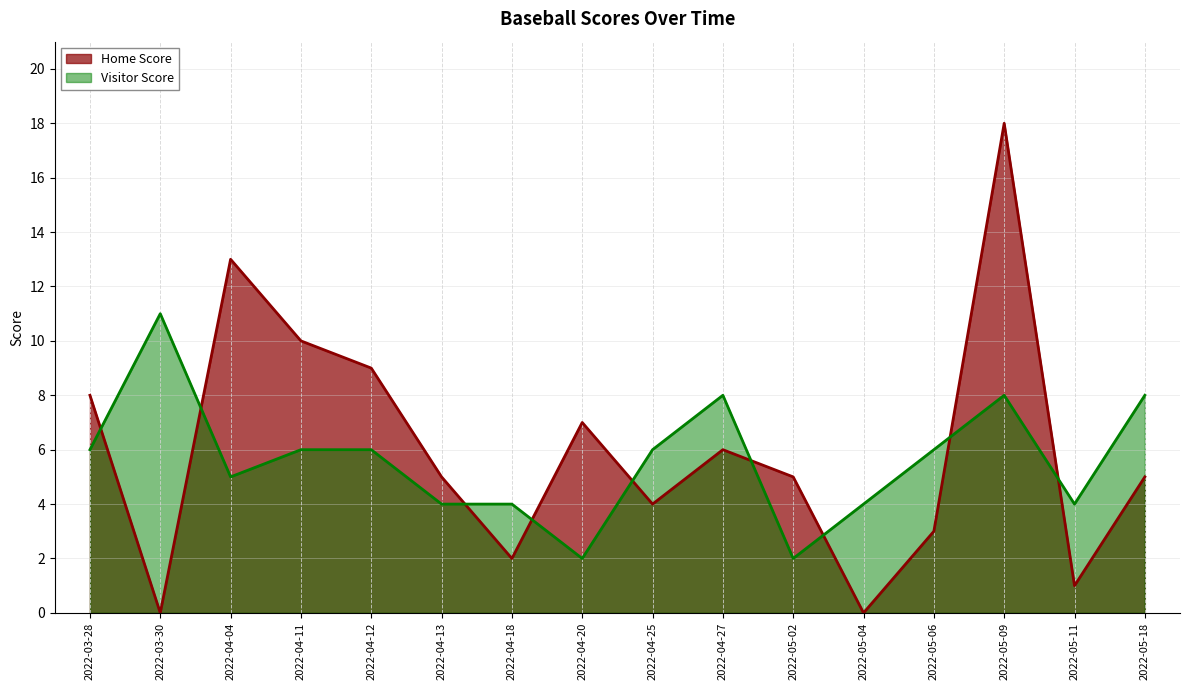

What is the highest value of the Visitor Score series?

11